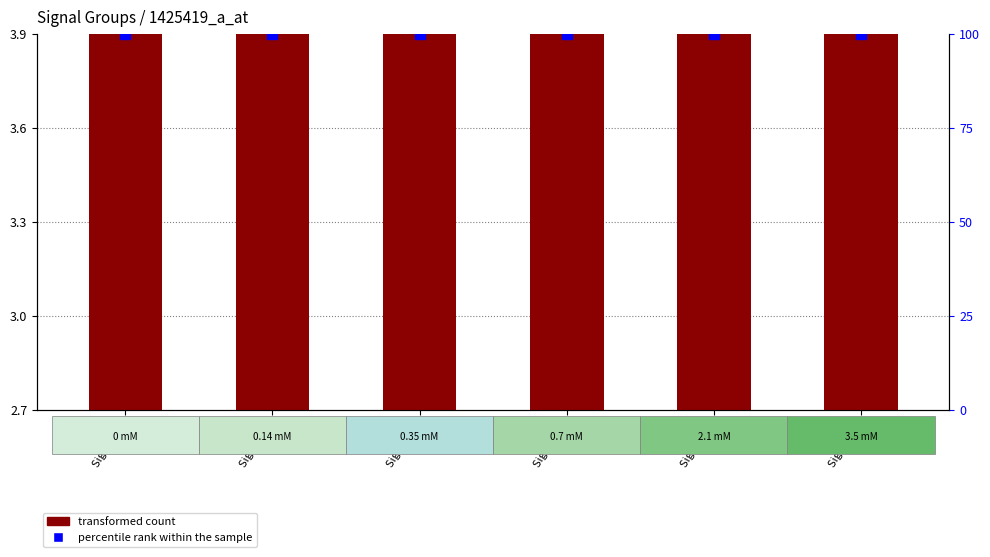

How many bars are there in each group?

2